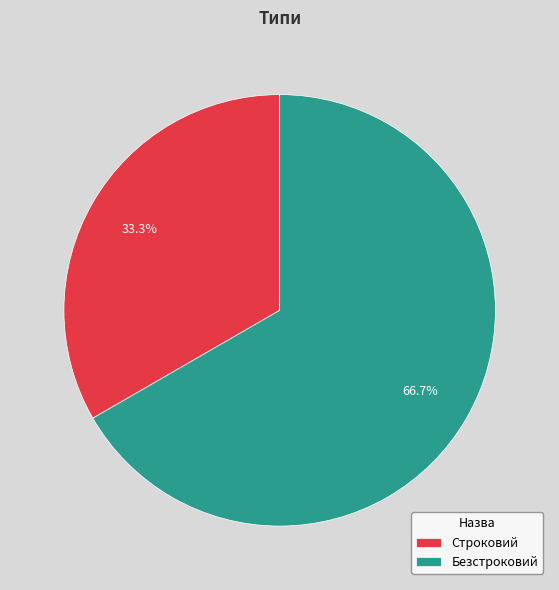

What is the majority slice?

Безстроковий